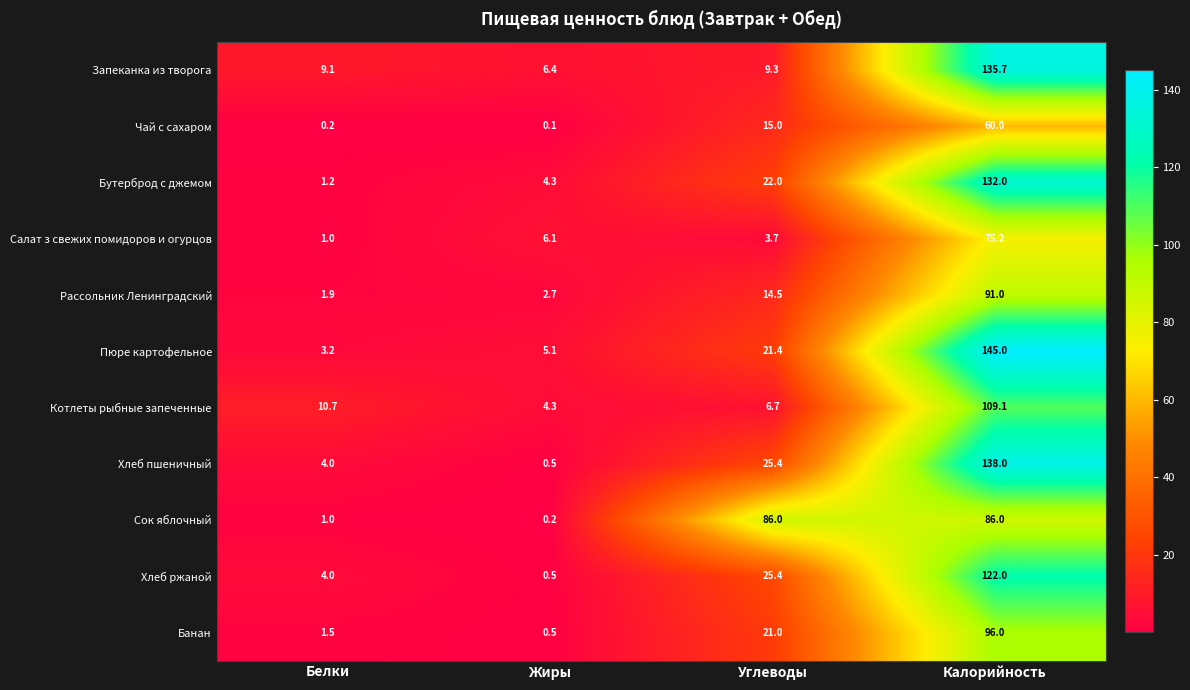

The value of Пюре картофельное at Белки is 5.6. True or false?

False